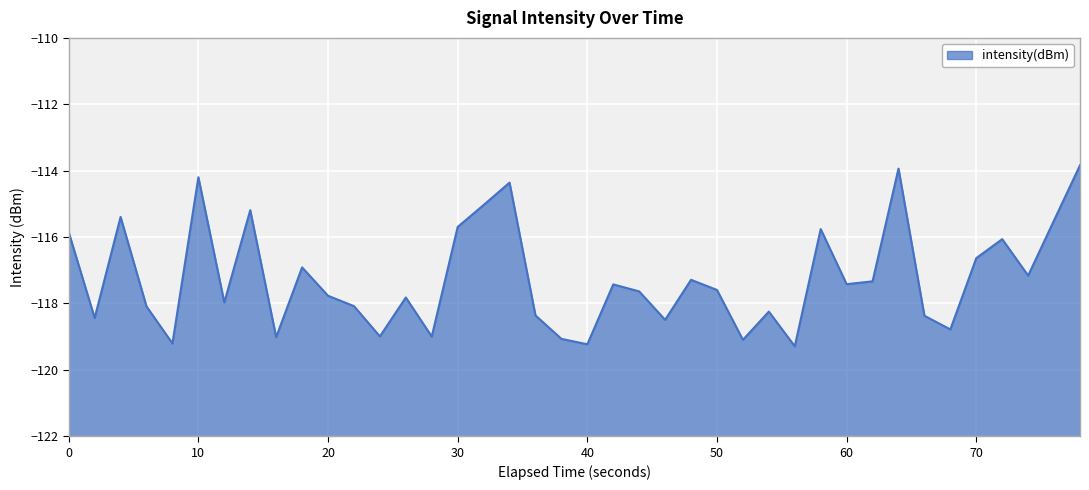

What is the difference between the maximum and minimum values?

5.5